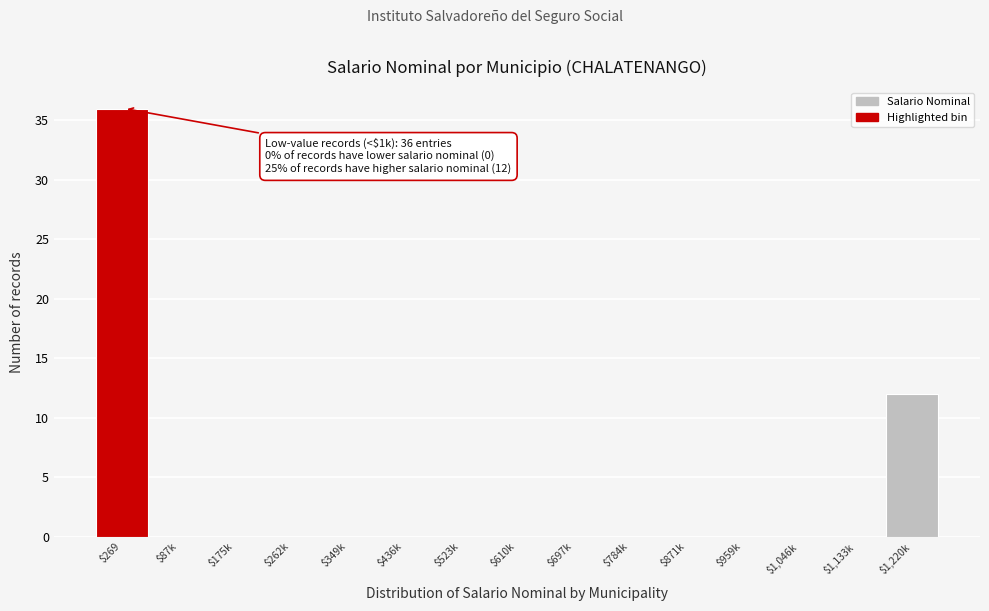

The value at $436k is 0. True or false?

True